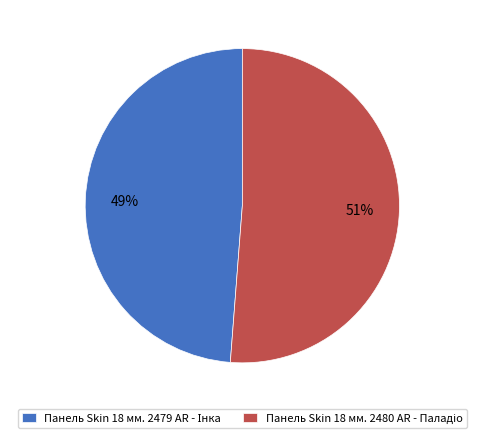

Is there a majority slice in this chart?

Yes